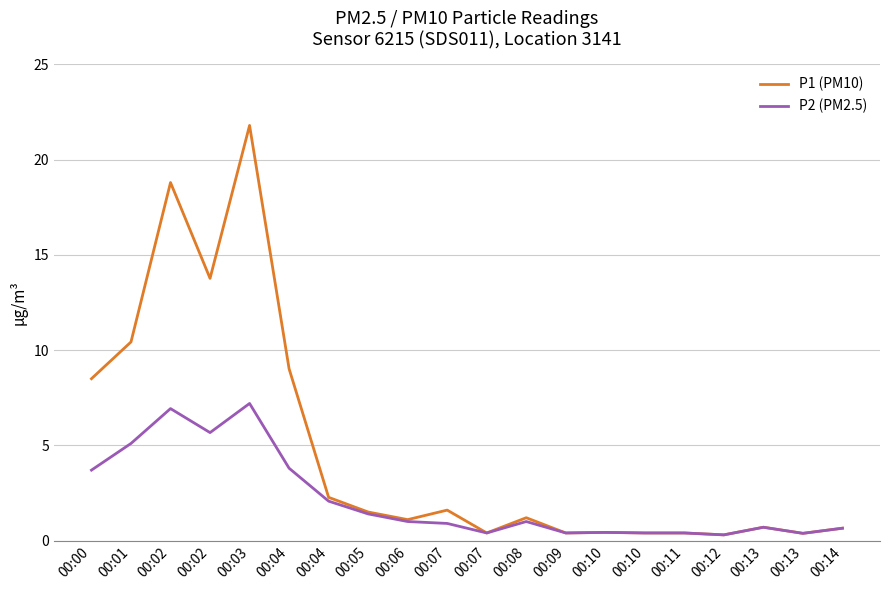

At which label is P1 (PM10) closest to 11?

00:01